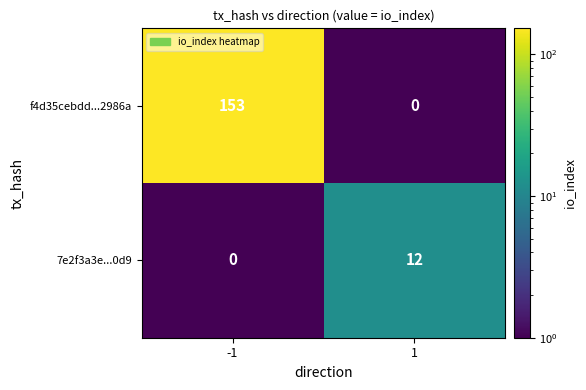

What is the maximum value shown in the chart?

153